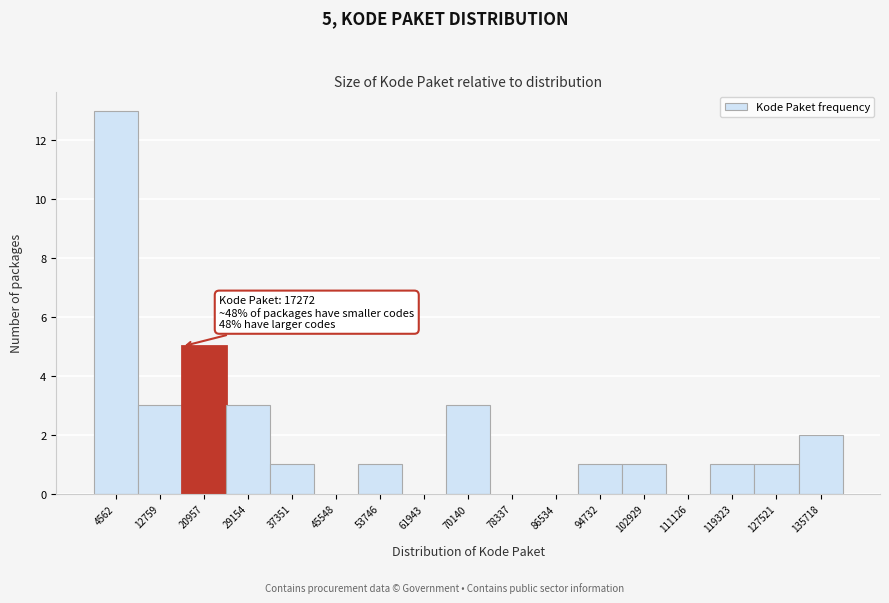

Which range on the x-axis has the tallest bar?

0 to 9000